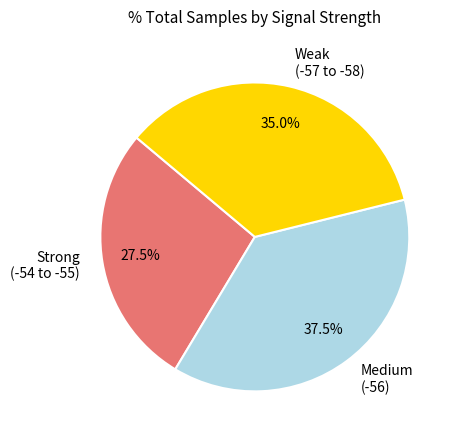

What is the ratio of the value at Strong (-54 to -55) to the value at Weak (-57 to -58)?

0.8